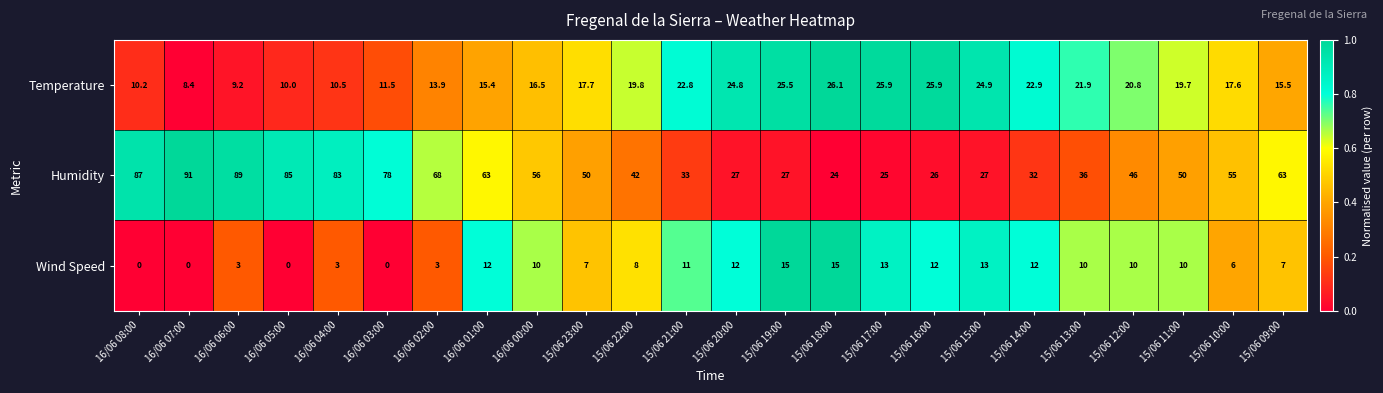

What is the greatest value displayed?

91.0